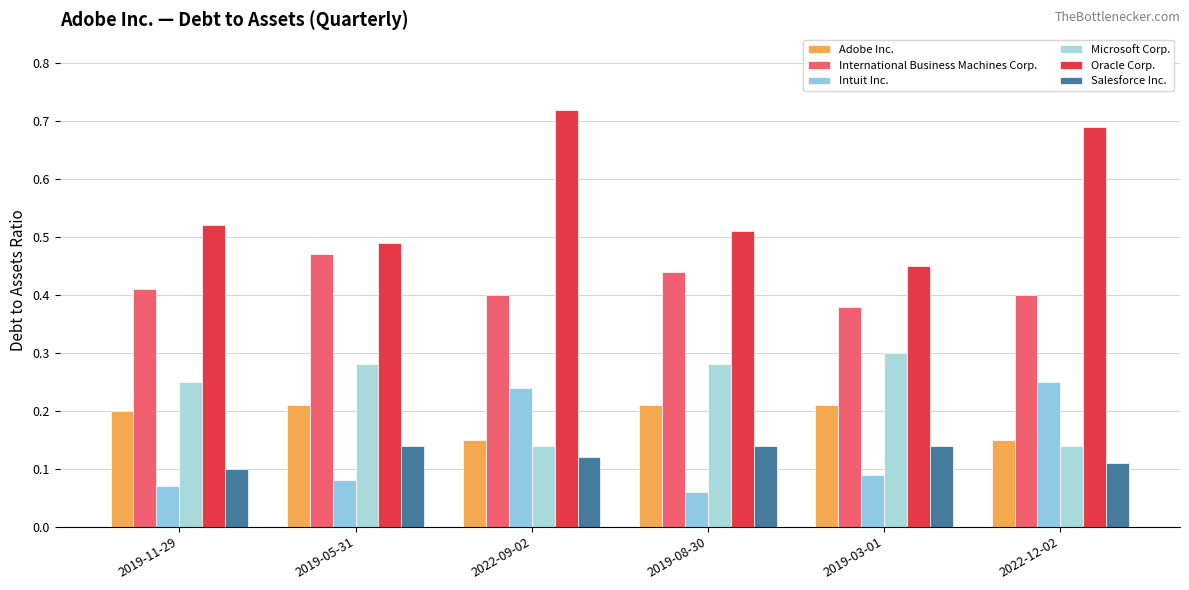

Which category has the lowest value in the International Business Machines Corp. series?

2019-03-01